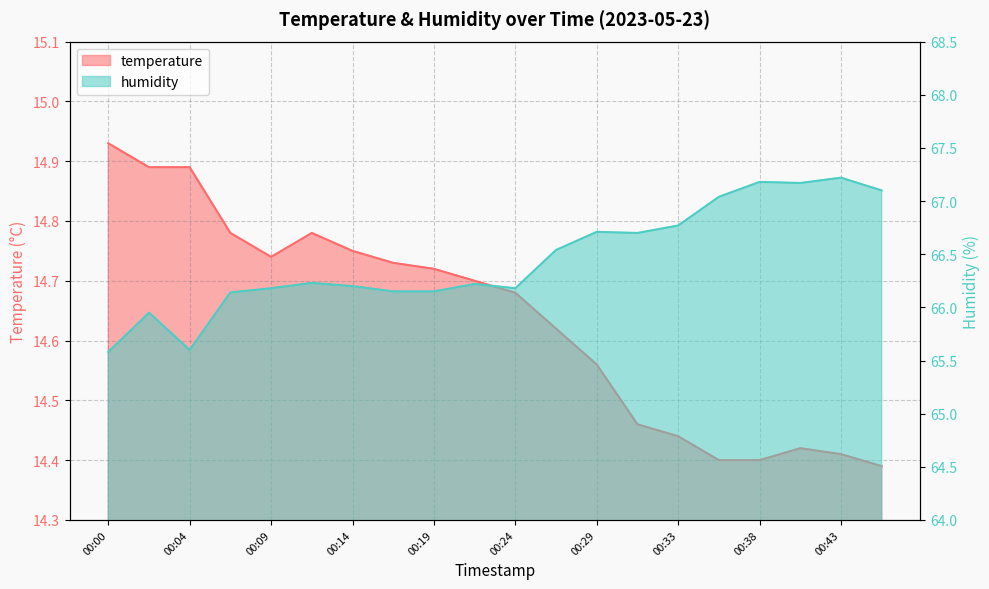

Count the number of data series in this chart.

2